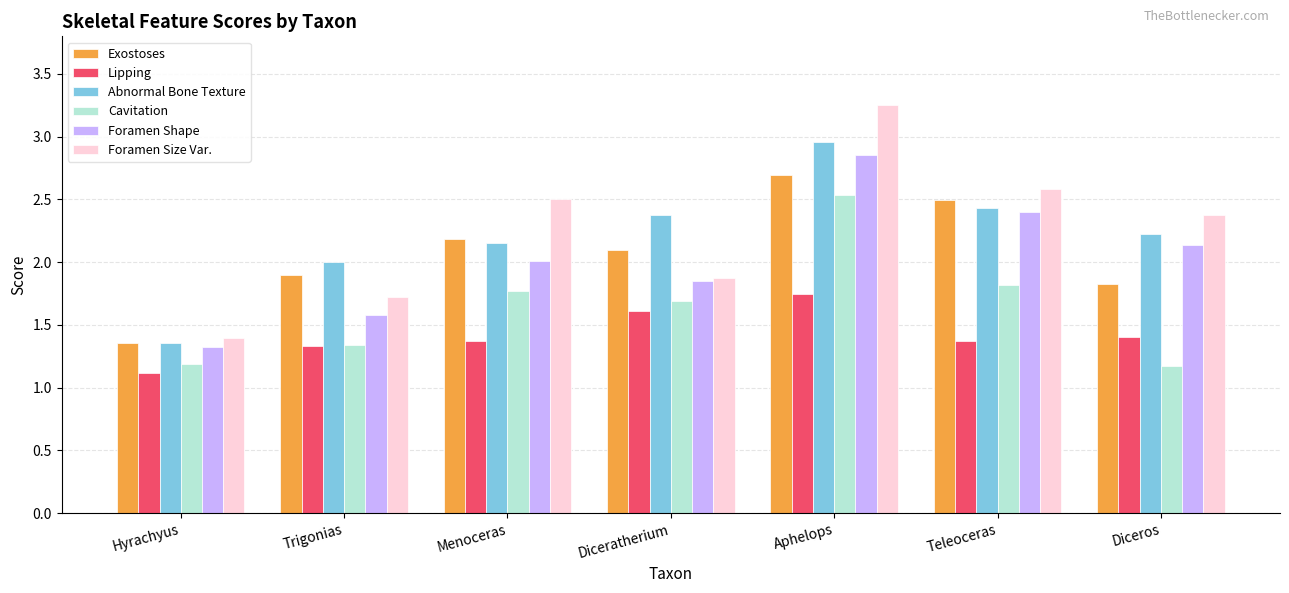

What is the total value across all series at Diceratherium?

11.5